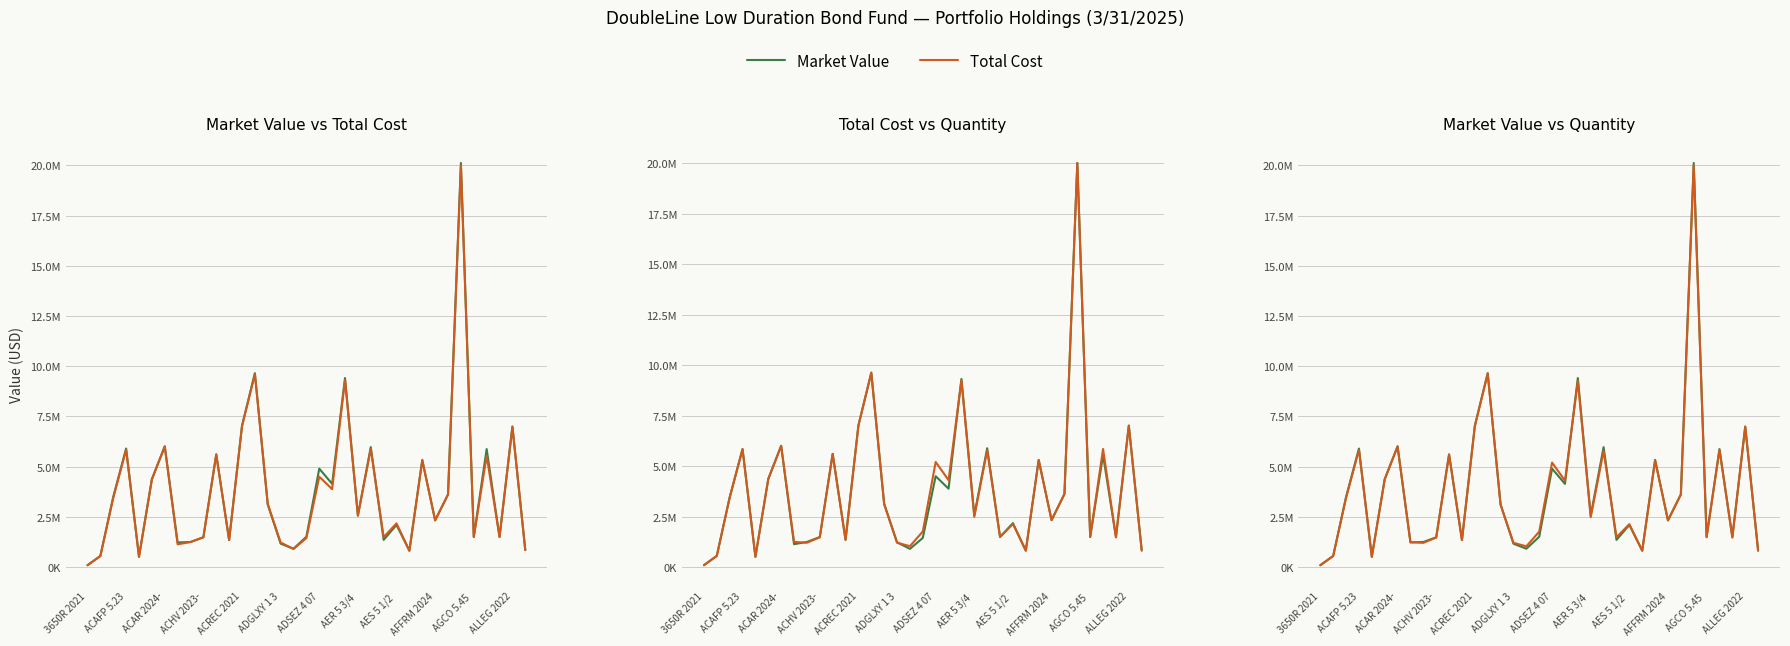

Does the chart display data point markers on the line(s)?

No